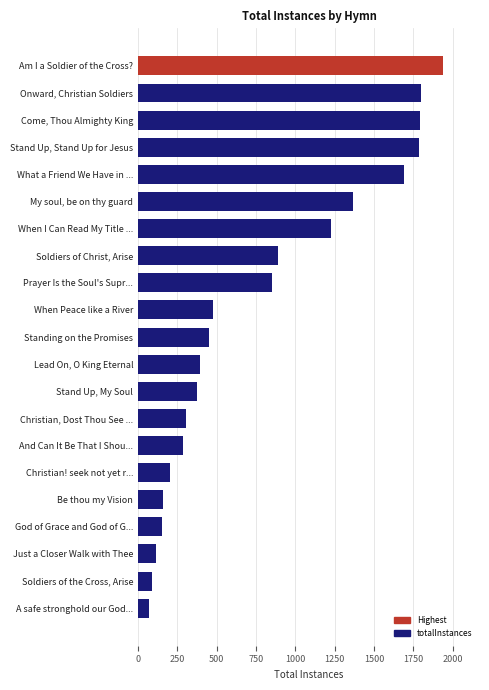

Which label corresponds to the smallest value in the chart?

A safe stronghold our God...